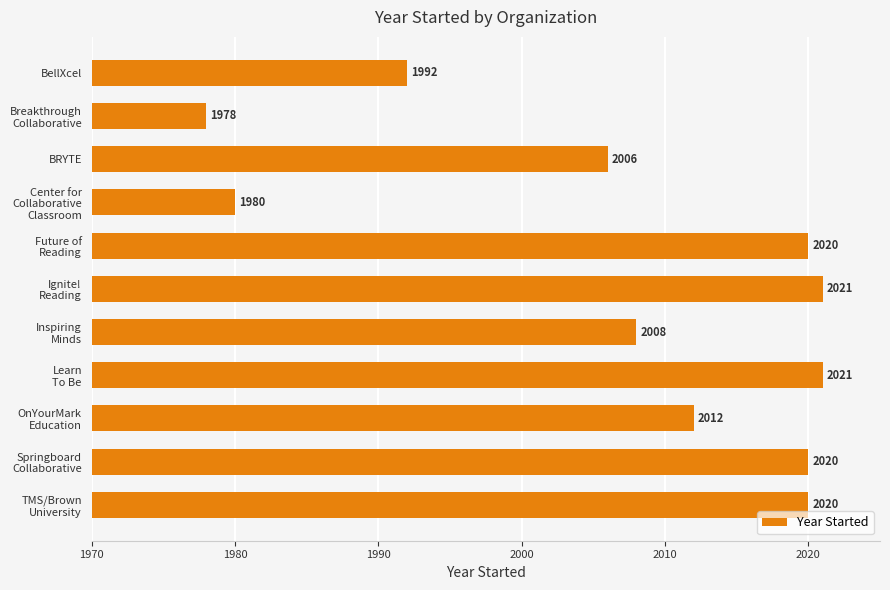

What is the minimum value shown in the chart?

1978